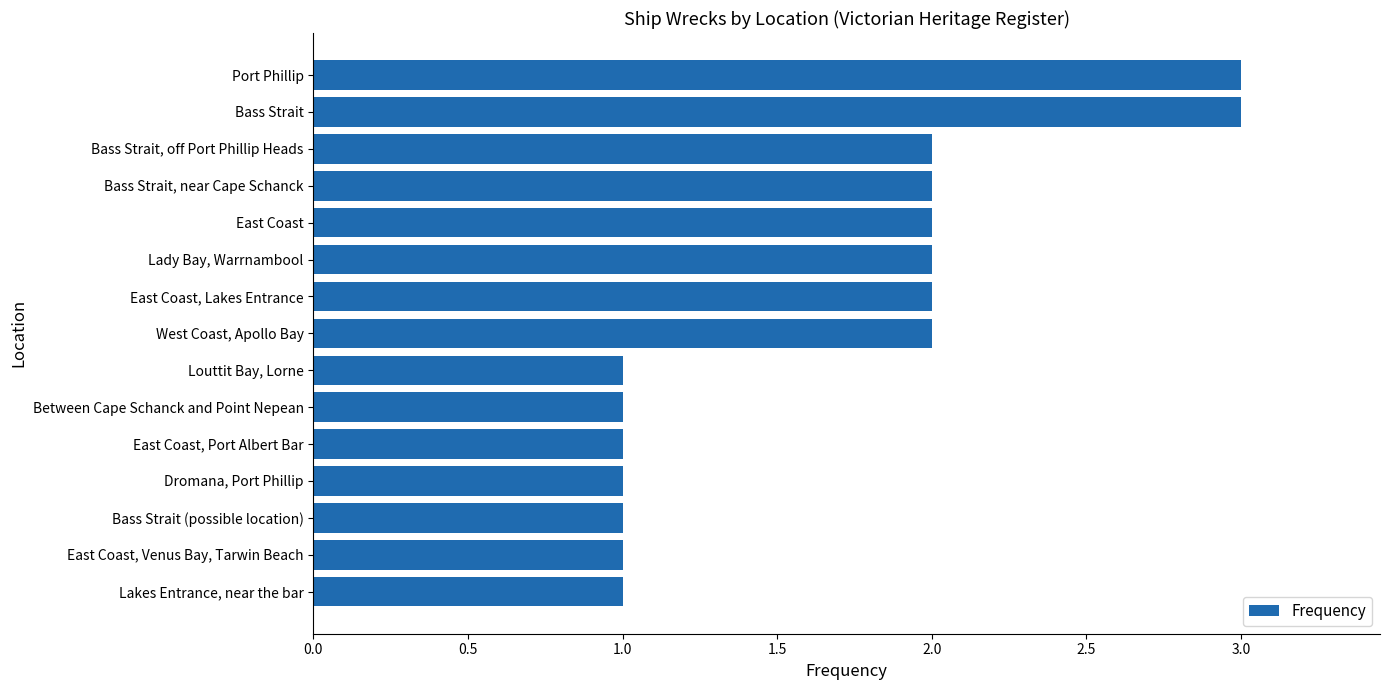

What is the approximate value at Bass Strait?

3